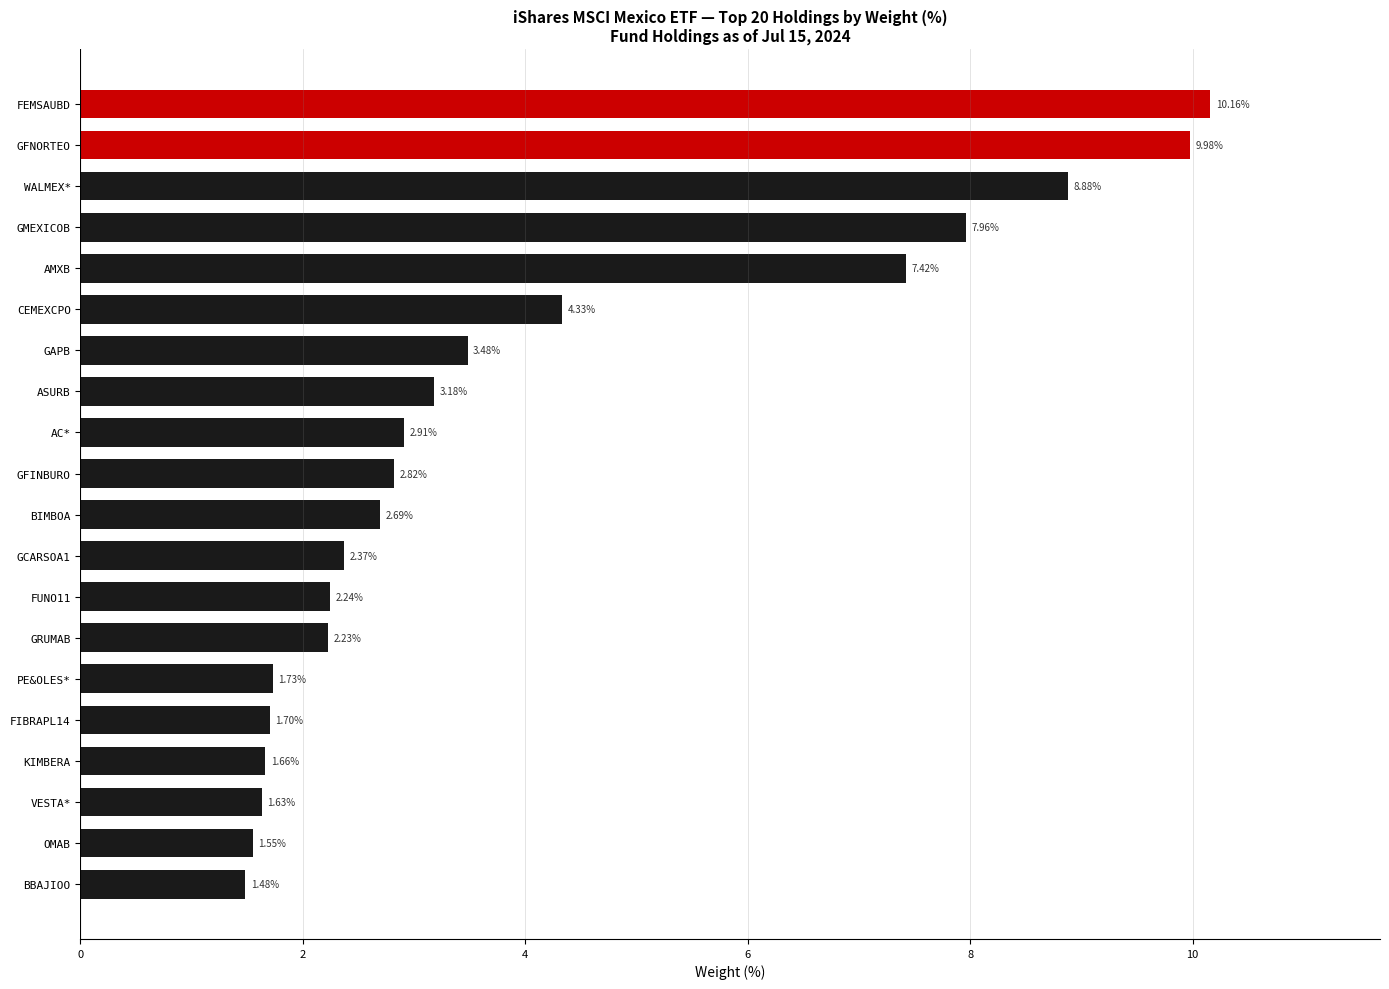

What is the ratio of the value at GCARSOA1 to the value at KIMBERA?

1.4